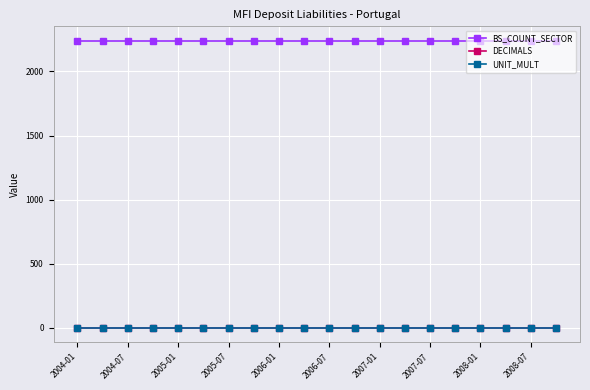

True or false: BS_COUNT_SECTOR and UNIT_MULT intersect in this chart.

False